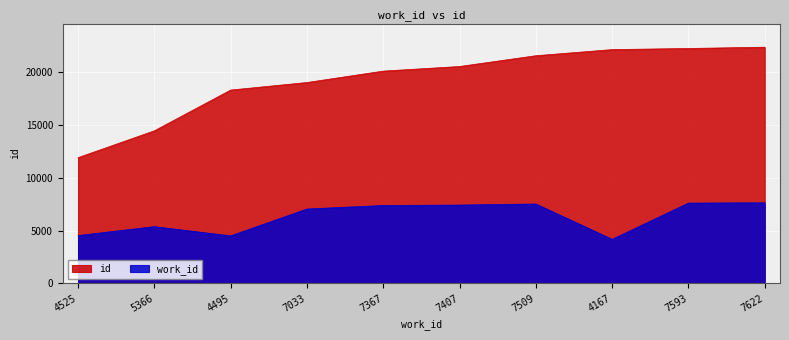

What is the total value across all series at 4525?

16412